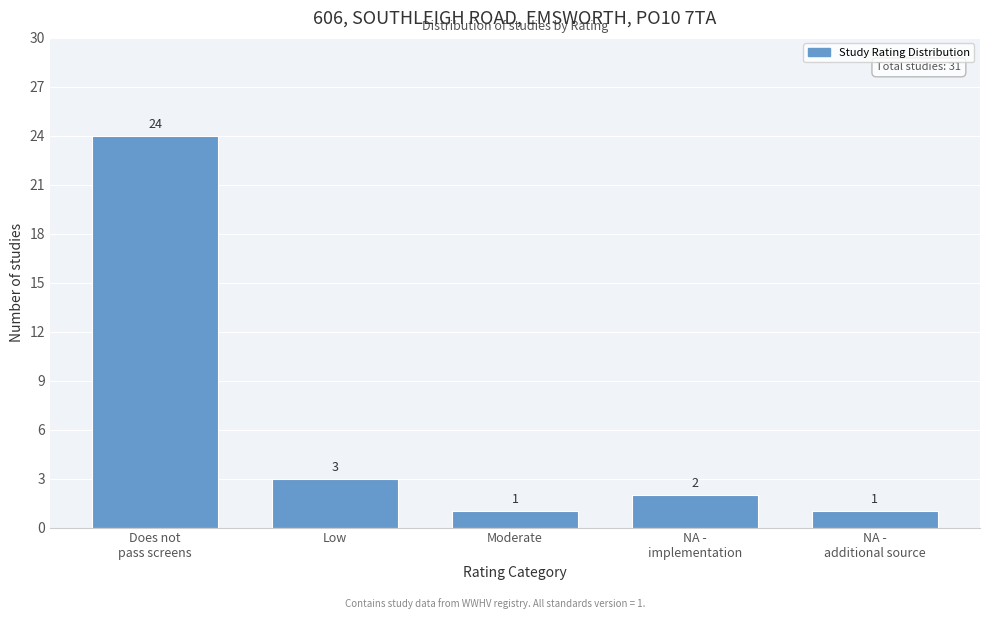

Reading left to right, list all the values displayed in this chart.

24	3	1	2	1